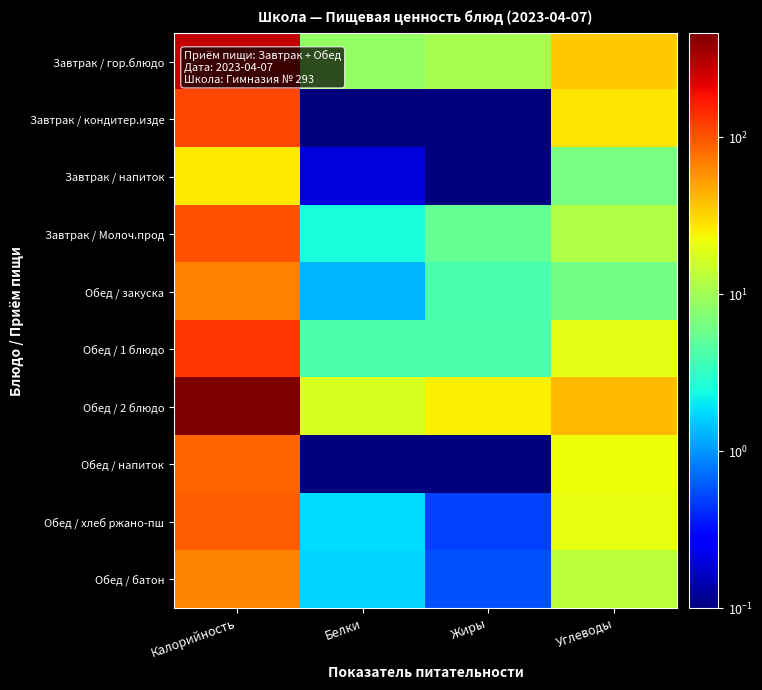

Reading right to left, what are all the values shown in this chart?

Завтрак / гор.блюдо: Углеводы=36.3	Жиры=10.5	Белки=8.7	Калорийность=274.6
Завтрак / кондитер.изде: Углеводы=27.9	Жиры=0.0	Белки=0.0	Калорийность=112.0
Завтрак / напиток: Углеводы=6.5	Жиры=0.0	Белки=0.2	Калорийность=26.8
Завтрак / Молоч.прод: Углеводы=11.7	Жиры=5.2	Белки=2.5	Калорийность=104.1
Обед / закуска: Углеводы=6.2	Жиры=4.1	Белки=1.3	Калорийность=66.5
Обед / 1 блюдо: Углеводы=20.1	Жиры=4.2	Белки=4.2	Калорийность=134.6
Обед / 2 блюдо: Углеводы=40.8	Жиры=25.2	Белки=17.6	Калорийность=460.4
Обед / напиток: Углеводы=22.0	Жиры=0.0	Белки=0.0	Калорийность=88.0
Обед / хлеб ржано-пш: Углеводы=20.7	Жиры=0.5	Белки=1.8	Калорийность=94.4
Обед / батон: Углеводы=13.1	Жиры=0.6	Белки=1.6	Калорийность=64.3